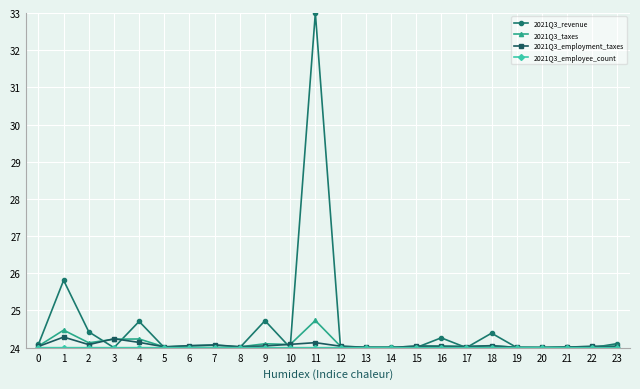

True or false: 2021Q3_revenue and 2021Q3_employment_taxes intersect in this chart.

True